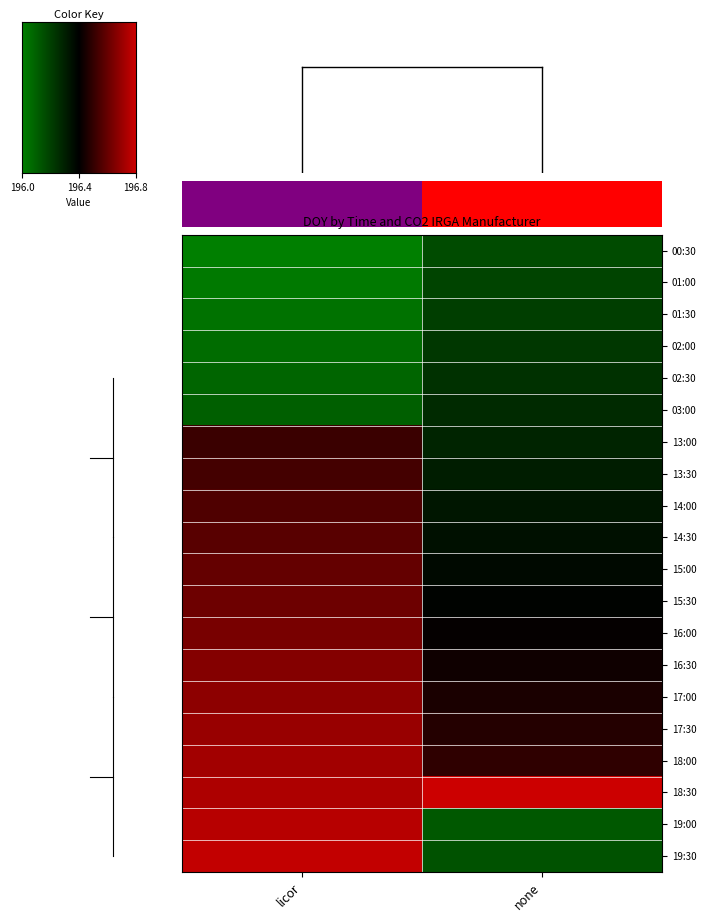

Reading right to left, extract all data points from this chart.

00:30: none=196.2	licor=196.0
01:00: none=196.2	licor=196.0
01:30: none=196.2	licor=196.1
02:00: none=196.2	licor=196.1
02:30: none=196.3	licor=196.1
03:00: none=196.3	licor=196.1
13:00: none=196.3	licor=196.5
13:30: none=196.3	licor=196.6
14:00: none=196.4	licor=196.6
14:30: none=196.4	licor=196.6
15:00: none=196.4	licor=196.6
15:30: none=196.4	licor=196.6
16:00: none=196.4	licor=196.7
16:30: none=196.5	licor=196.7
17:00: none=196.5	licor=196.7
17:30: none=196.5	licor=196.7
18:00: none=196.5	licor=196.7
18:30: none=196.8	licor=196.8
19:00: none=196.1	licor=196.8
19:30: none=196.2	licor=196.8